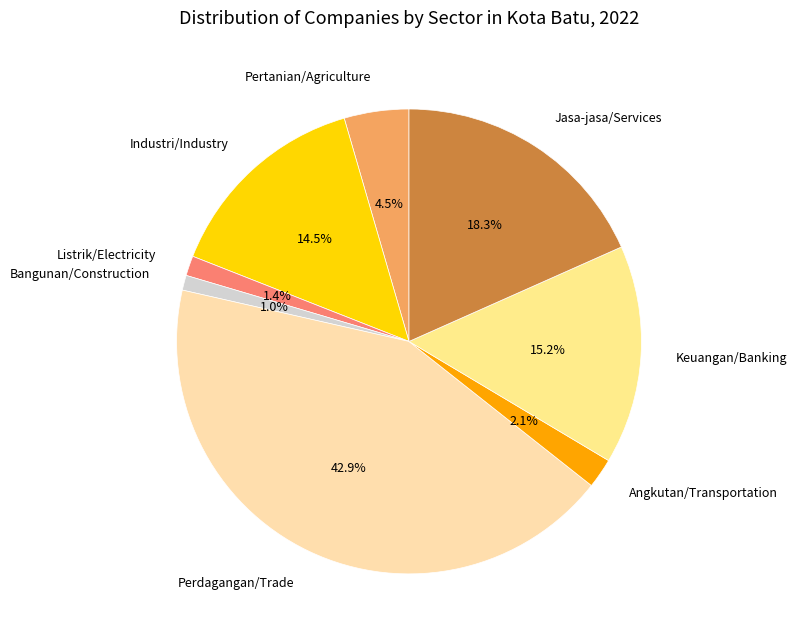

Which slice is the largest?

Perdagangan/Trade